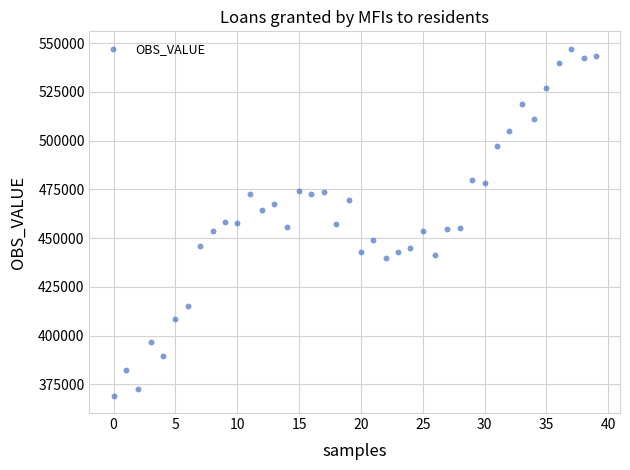

What is the range of Y values (max minus min)?

177893